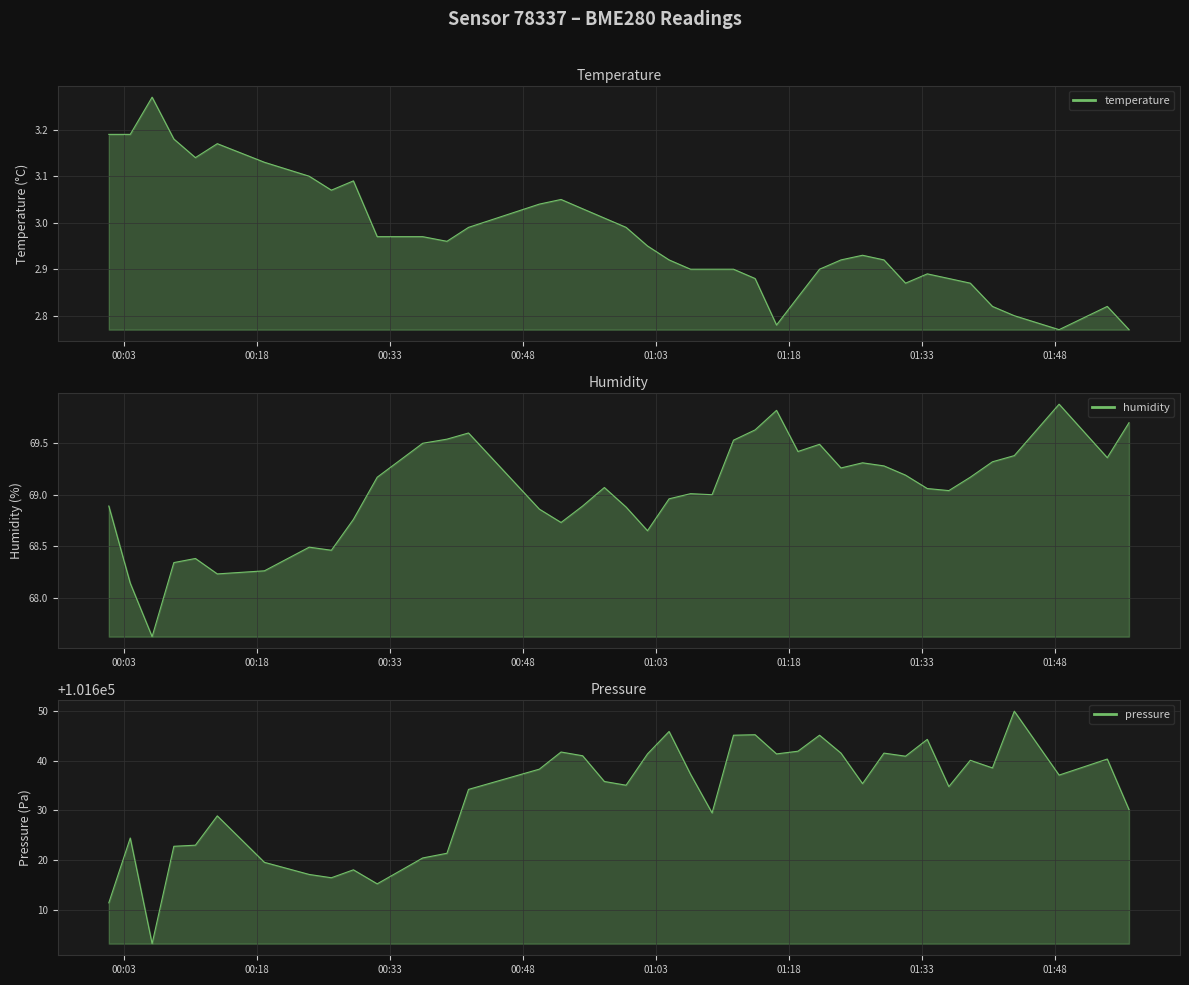

True or false: temperature and pressure intersect in this chart.

False